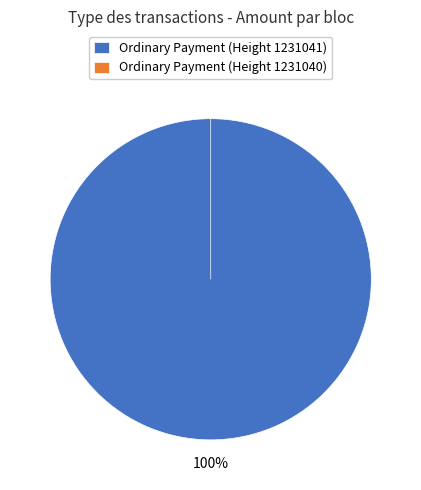

Does any single category account for the majority?

Yes